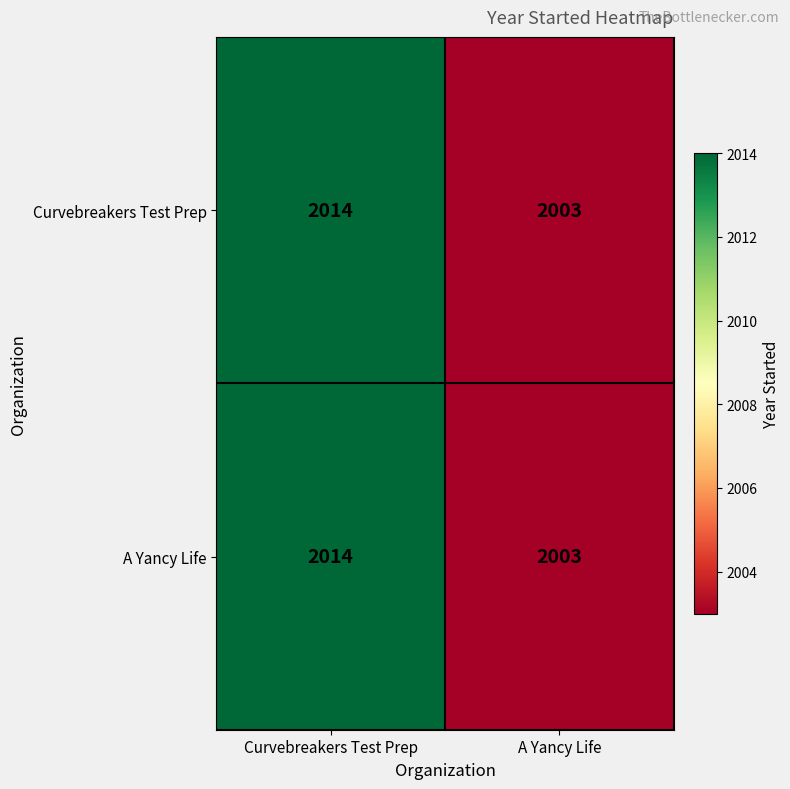

What is the difference between the maximum and minimum values in the A Yancy Life series?

11